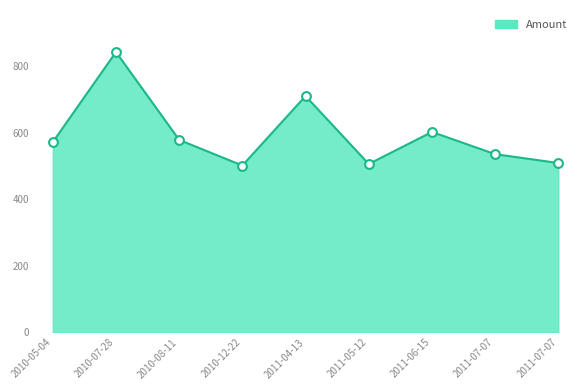

Approximately how many times larger is the value at 2011-07-07 compared to 2010-08-11?

0.9